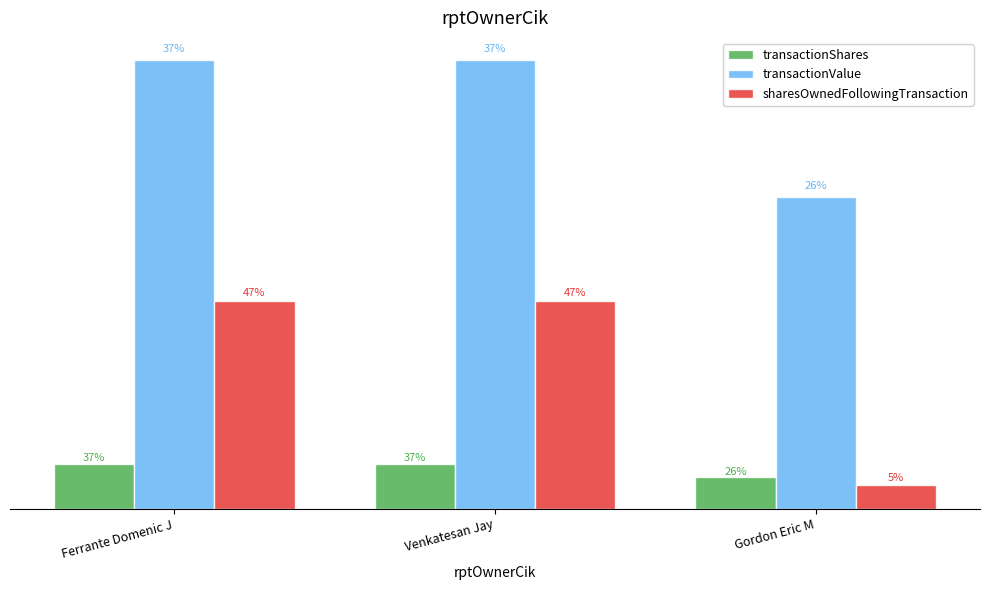

Reading left to right, extract all data points from this chart.

transactionShares: 575000	575000	400000
transactionValue: 5750000	5750000	4000000
sharesOwnedFollowingTransaction: 2667987	2667987	300000